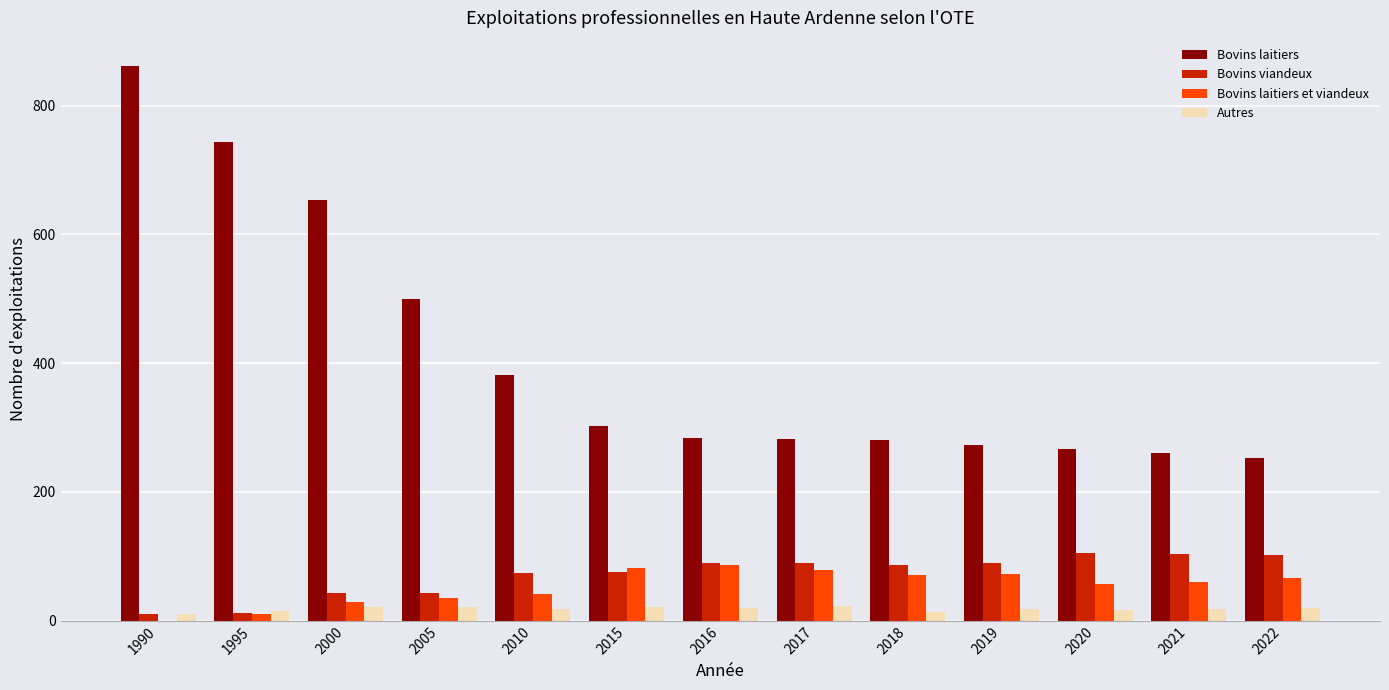

How many groups of bars are there?

13